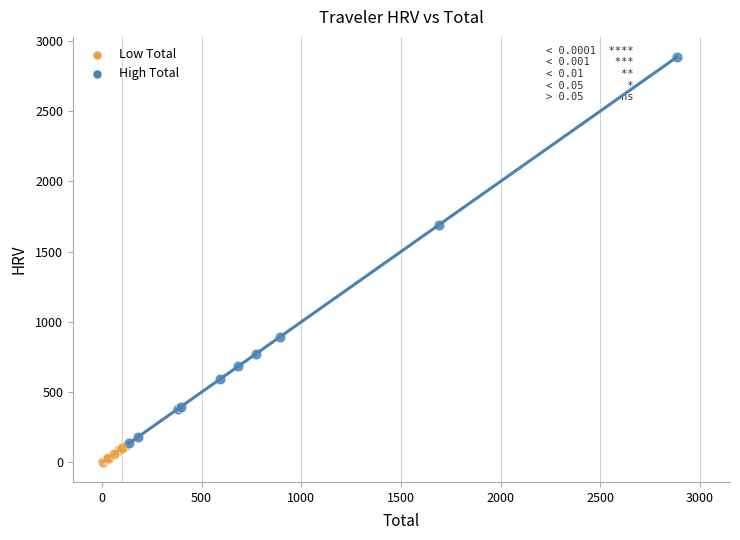

Which series contains the highest Y value?

High Total